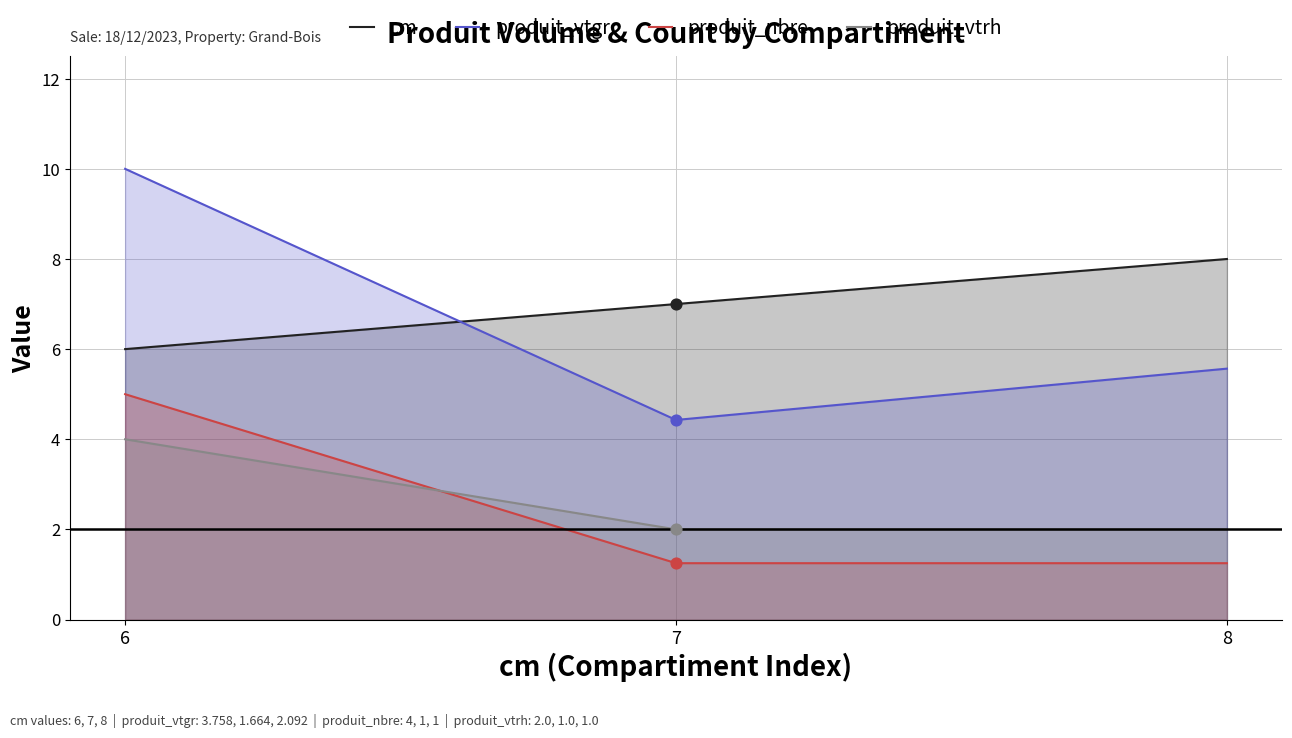

At which category is the sum across all series the highest?

row_0